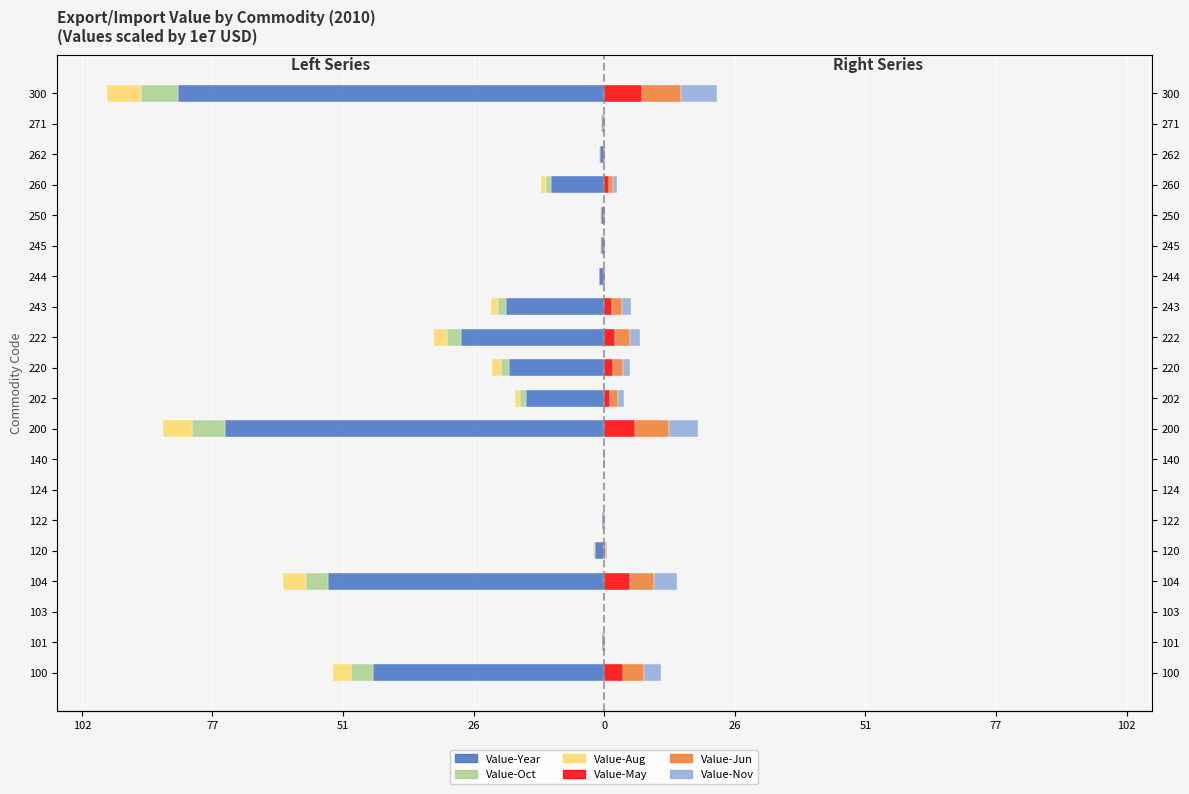

What is the difference between the maximum and minimum values in the Value-Aug series?

6.6